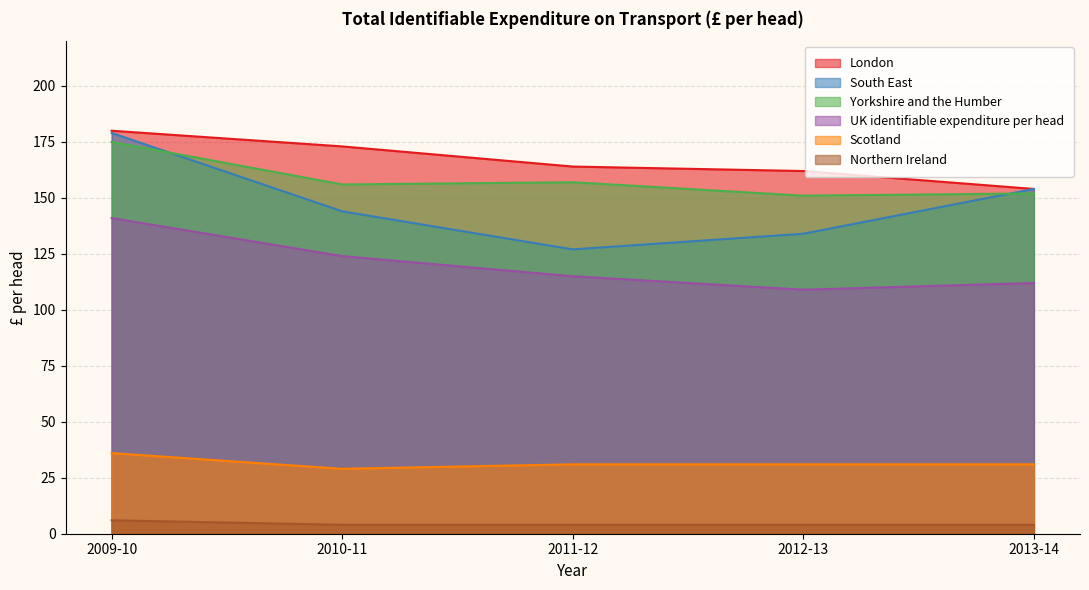

True or false: West Midlands has a value of 4 at 2013-14.

True